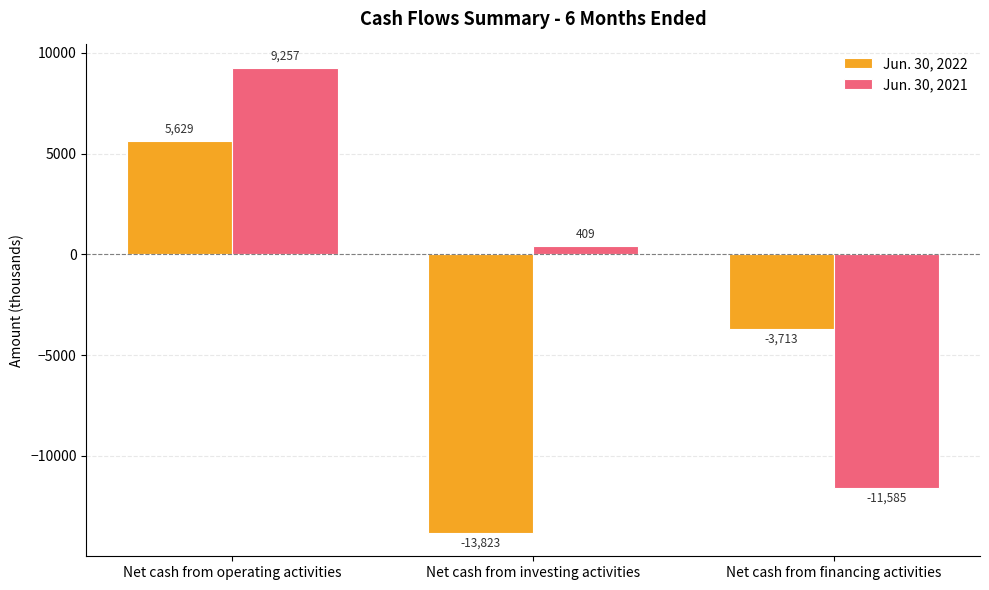

Which series has the widest spread of values?

Jun. 30, 2021